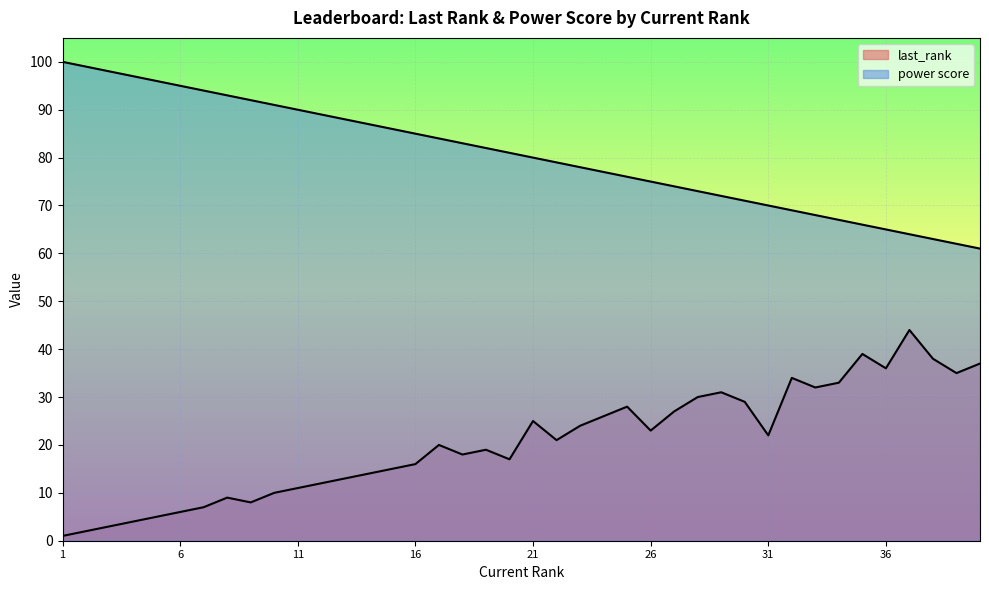

How many series are shown in this chart?

2